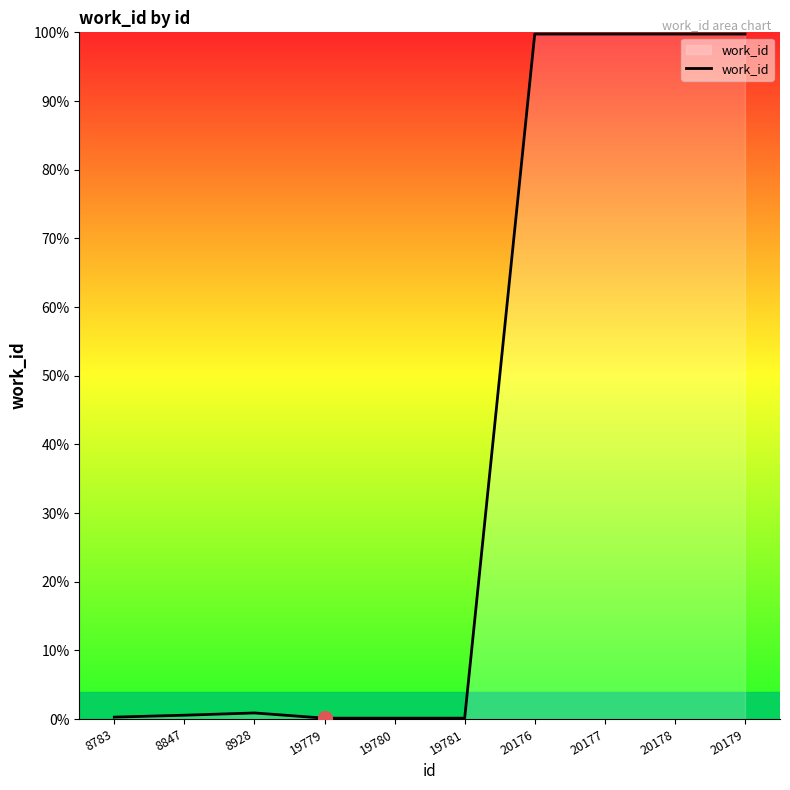

Does the chart display data point markers on the line(s)?

No